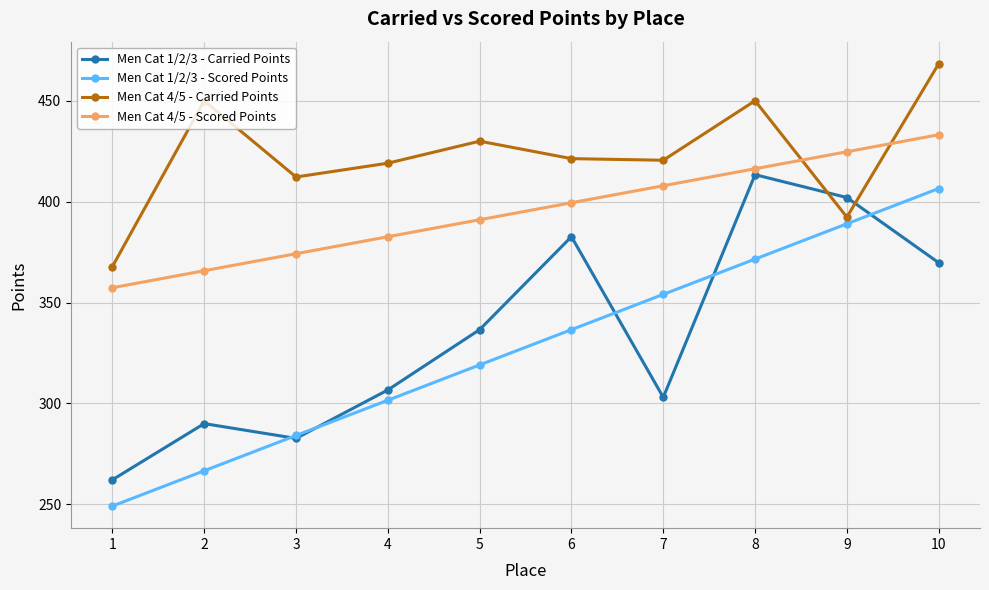

Is it true that Men Cat 1/2/3 - Carried Points equals 282.7 at 3?

True